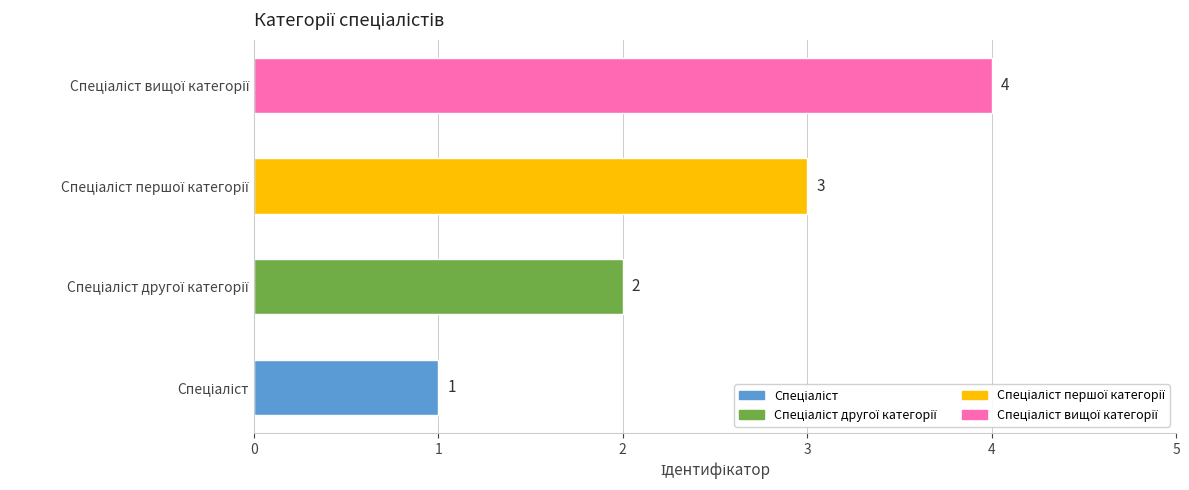

Count the values in the range 2 to 4.

3